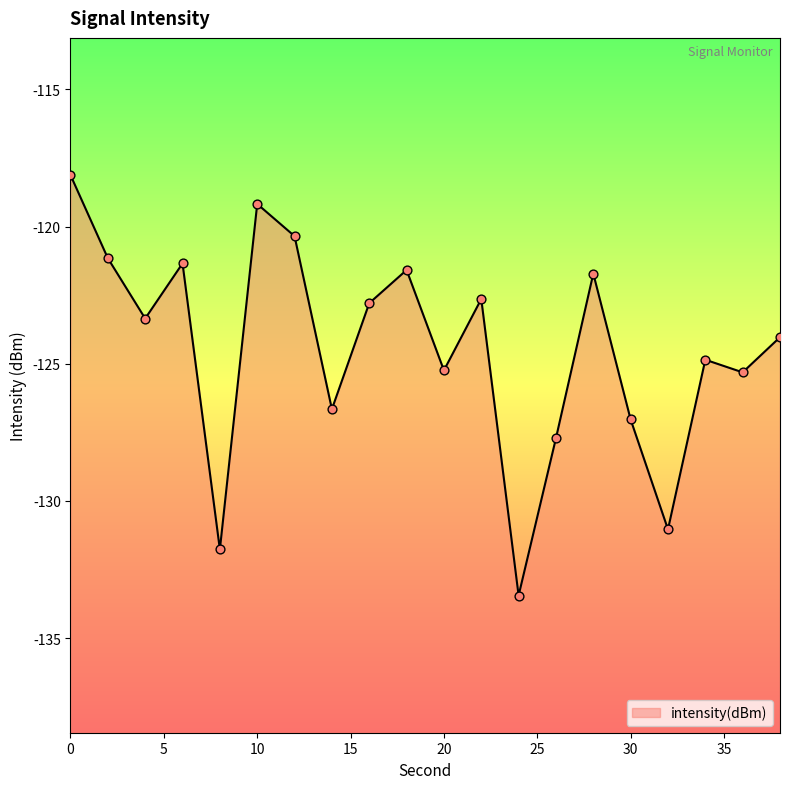

What is the change in value from 14 to 22?

+4.0